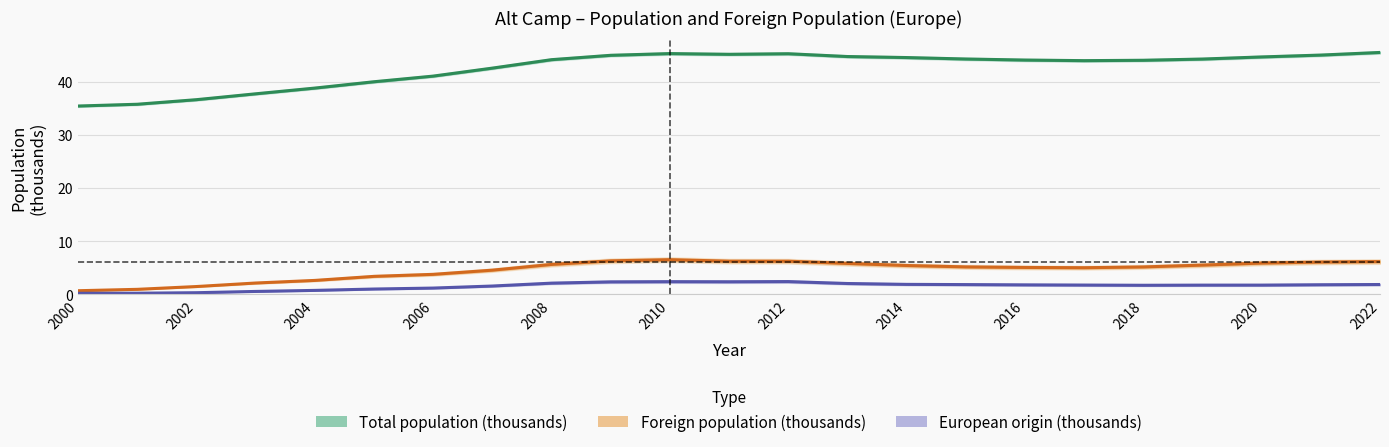

At 2018, list the series in order from largest to smallest.

Total population (thousands), Foreign population (thousands), European origin (thousands)